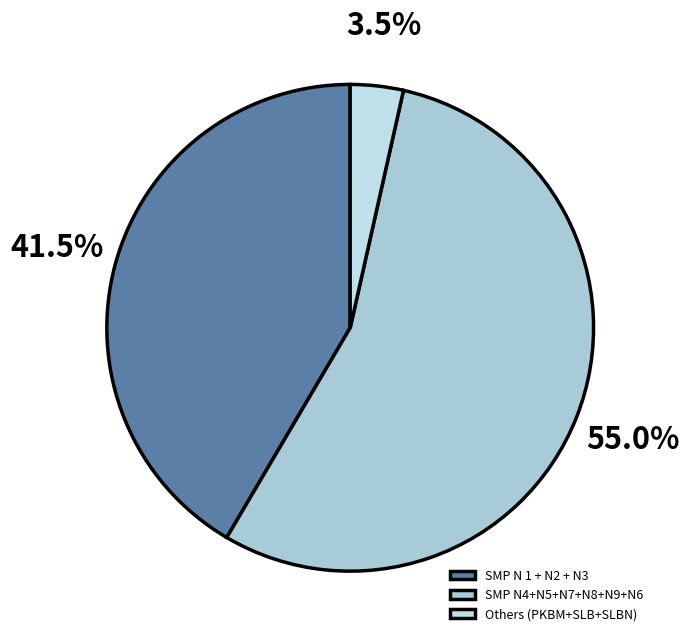

Rank the categories by value from lowest to highest.

Others (PKBM+SLB+SLBN), SMP N 1 + N2 + N3, SMP N4+N5+N7+N8+N9+N6